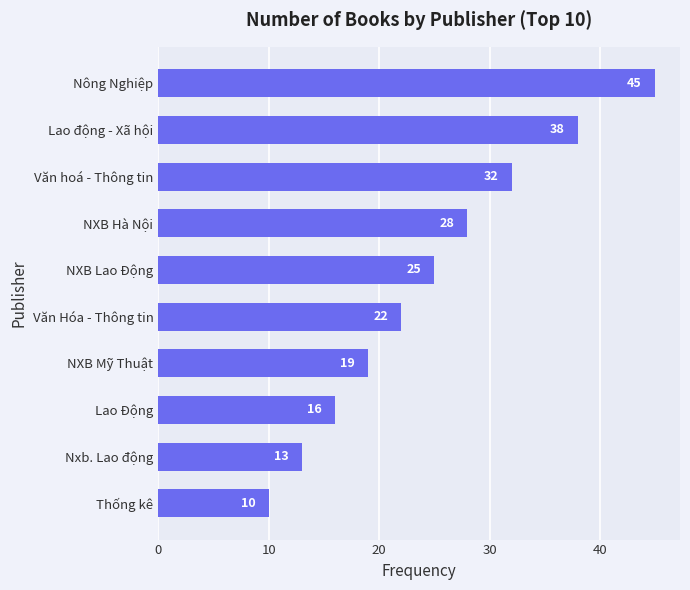

What is the ratio of the value at Nxb. Lao động to the value at Nông Nghiệp?

0.3